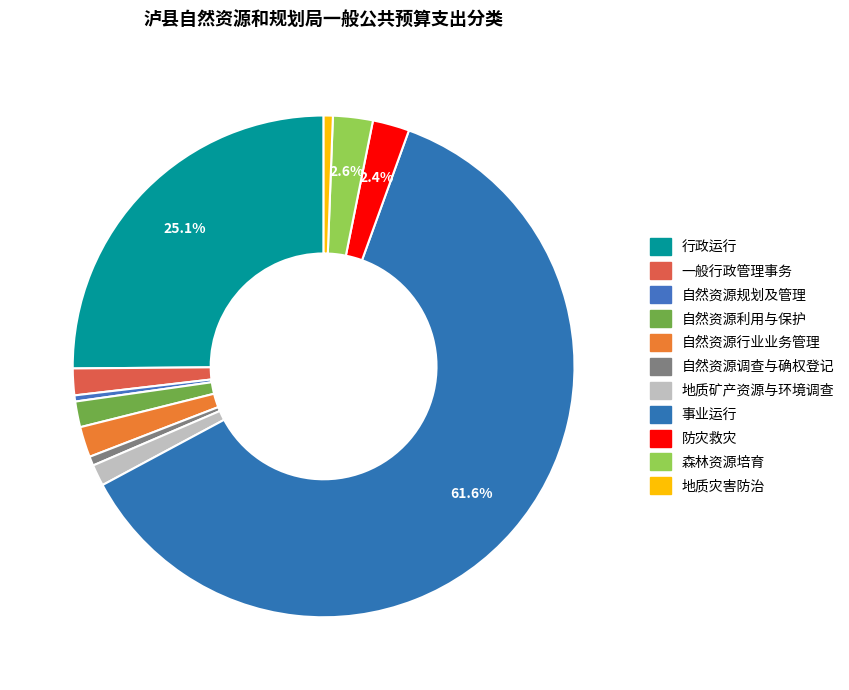

True or false: 自然资源行业业务管理 accounts for 2% of the total.

True